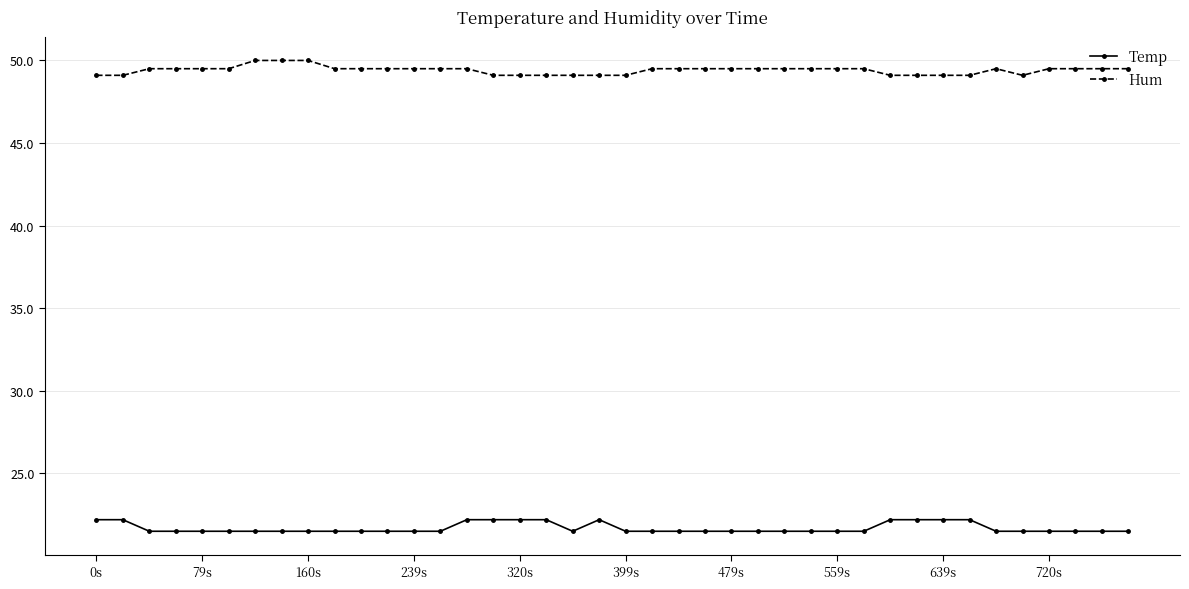

True or false: Temp and Hum cross at least once.

False